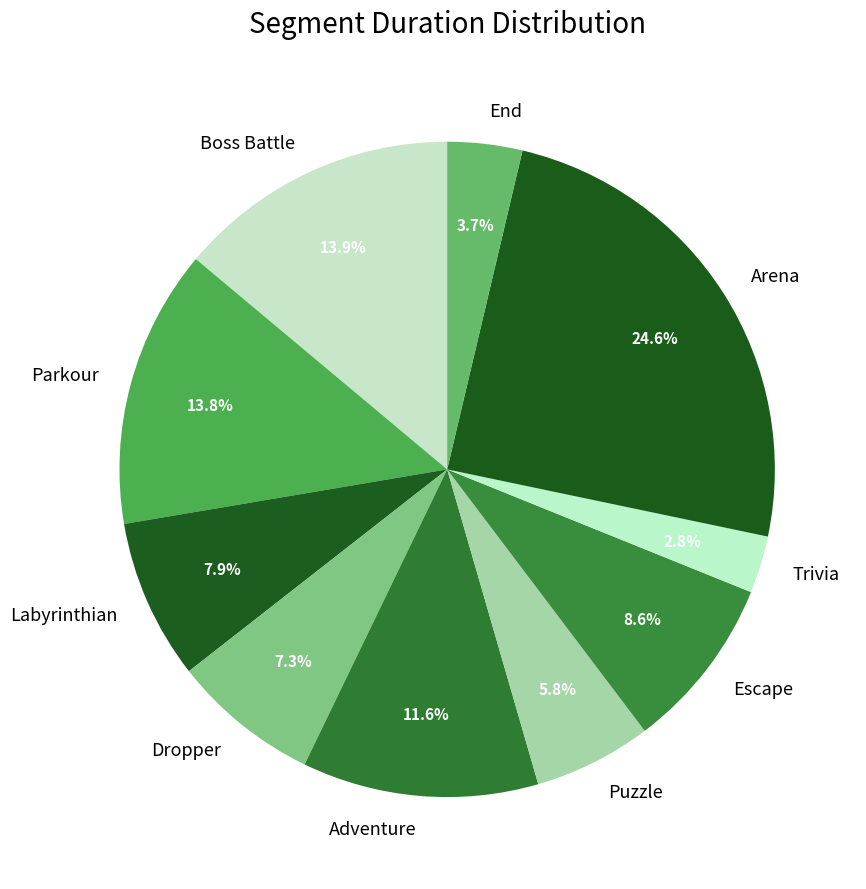

To the nearest percent, what portion does Adventure represent?

12%